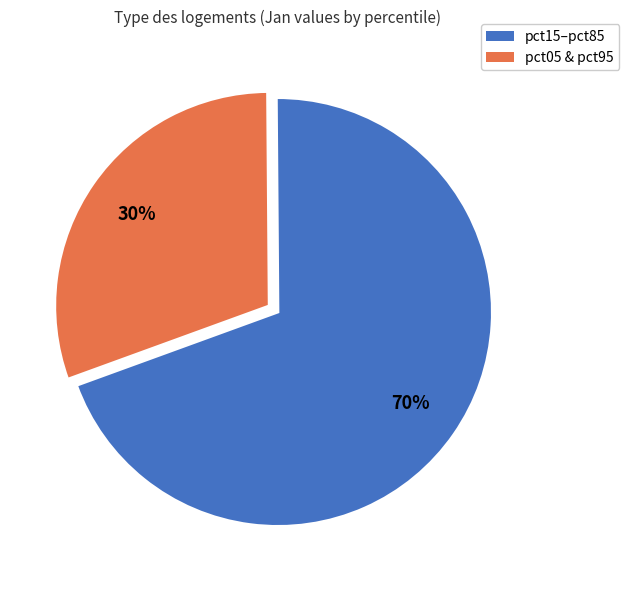

To the nearest percent, what is the average slice percentage?

50%